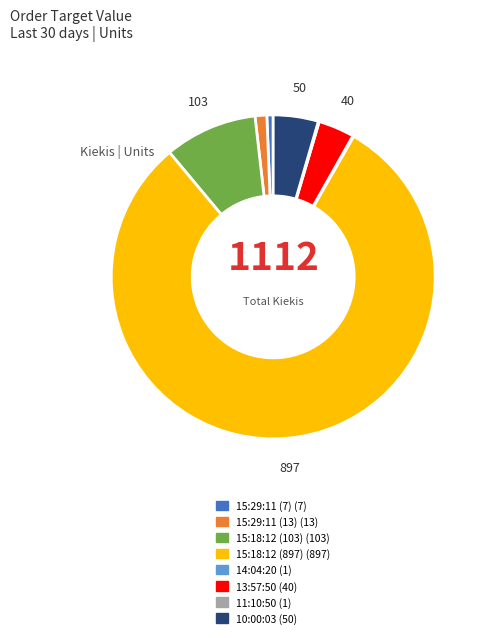

Is there any slice that represents more than half of the pie?

Yes